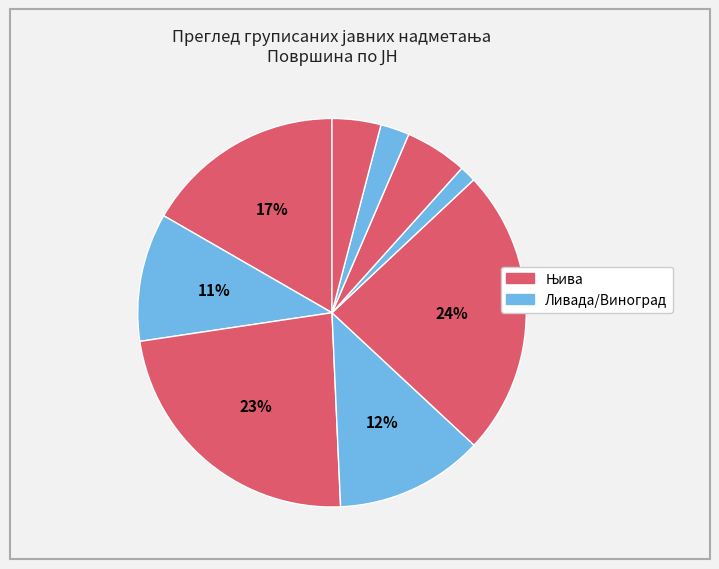

Which category has the smallest portion of the pie?

6